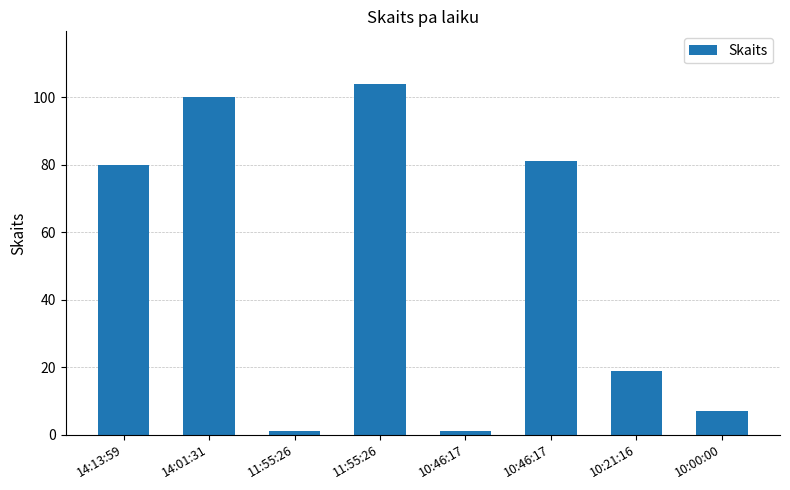

True or false: the data shows 12 at 10:21:16.

False